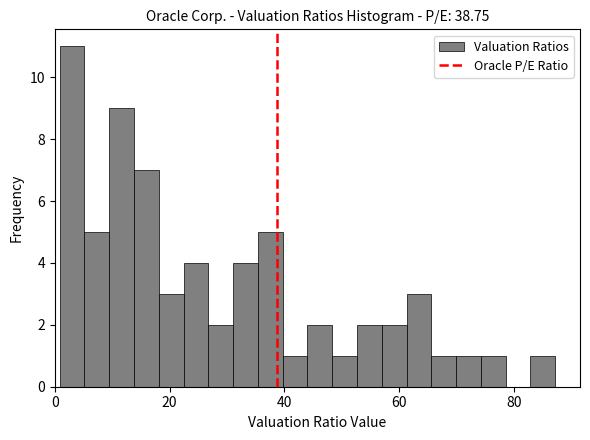

Read against the x-axis, roughly where is the centre of the tallest bar?

4